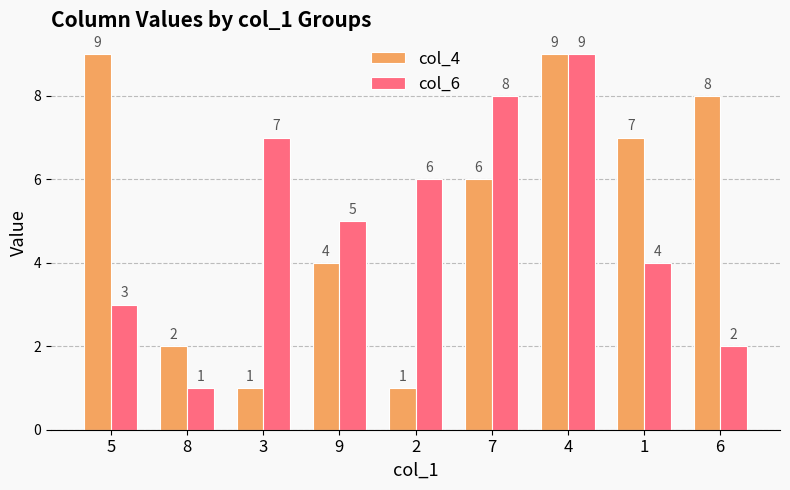

What is the sum of the col_4 values at 9 and 1?

11